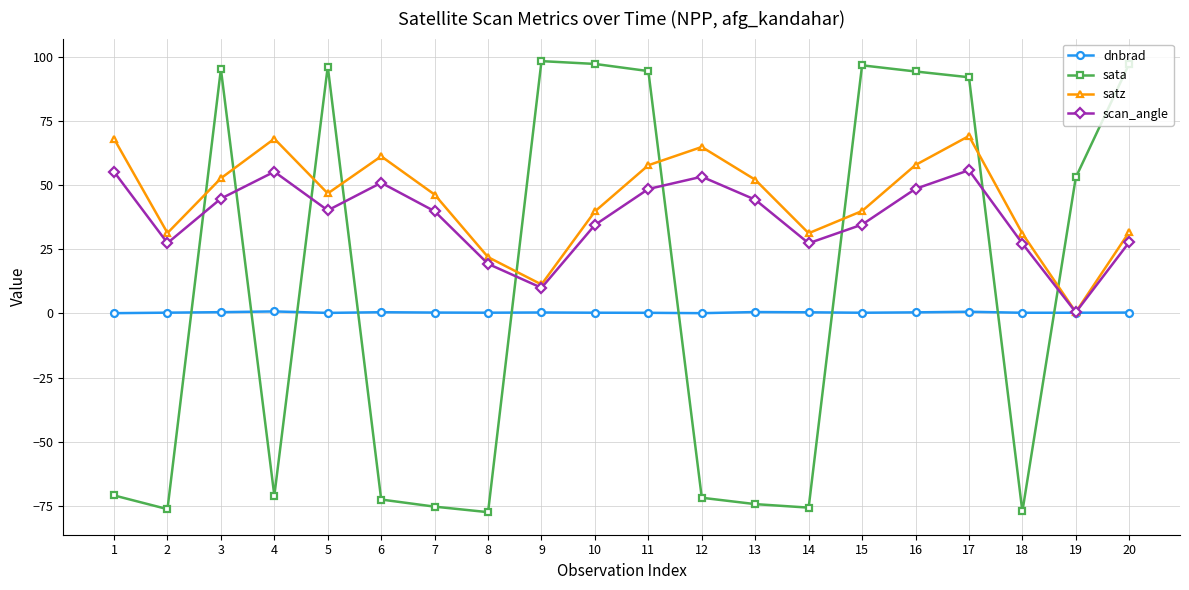

What is the value of the dnbrad point at the 3rd from the left?

0.5